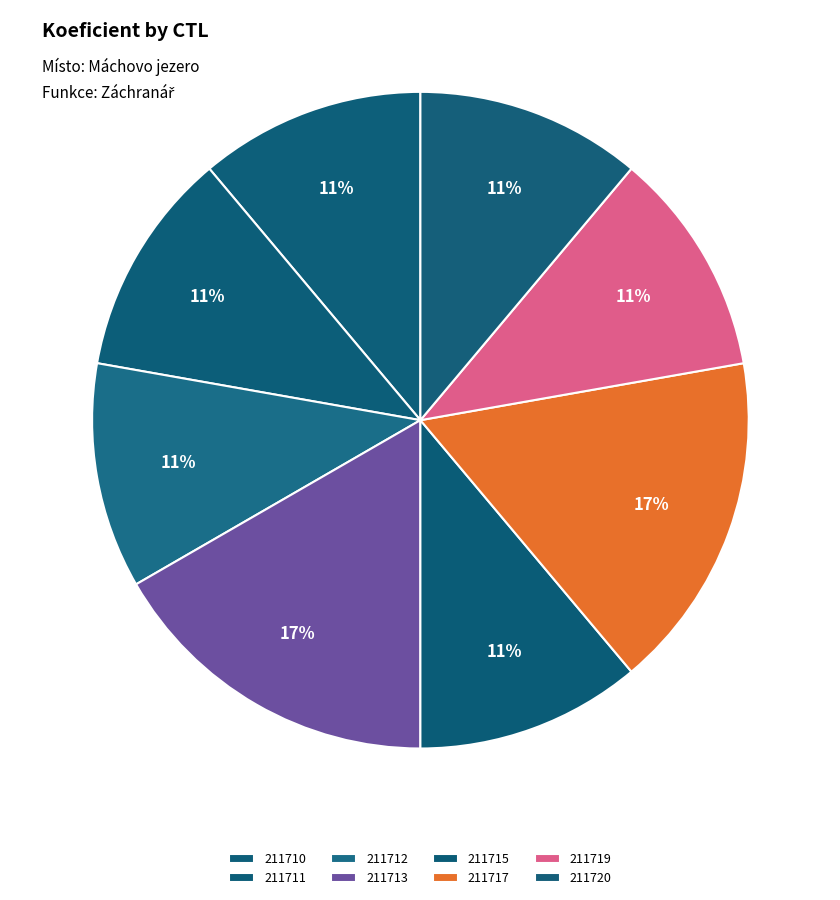

Does 211720 account for over 50% of the chart?

No